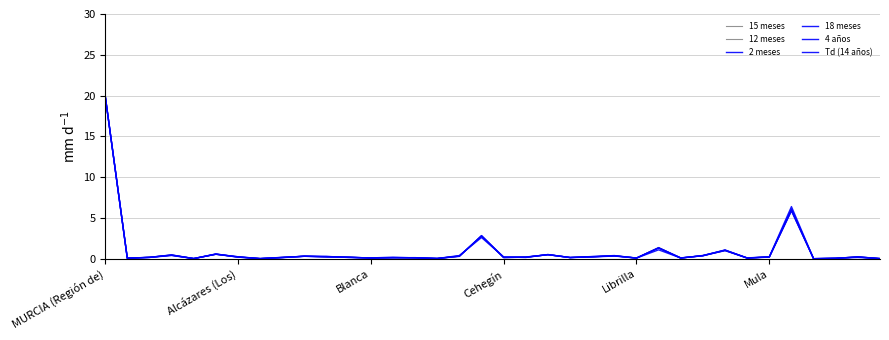

List the series in order of their peak value, lowest first.

15 meses, 12 meses, 2 meses, 18 meses, 4 años, Td (14 años)